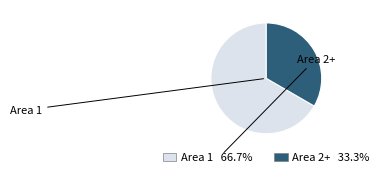

Which slice represents more than half of the pie?

Area 1